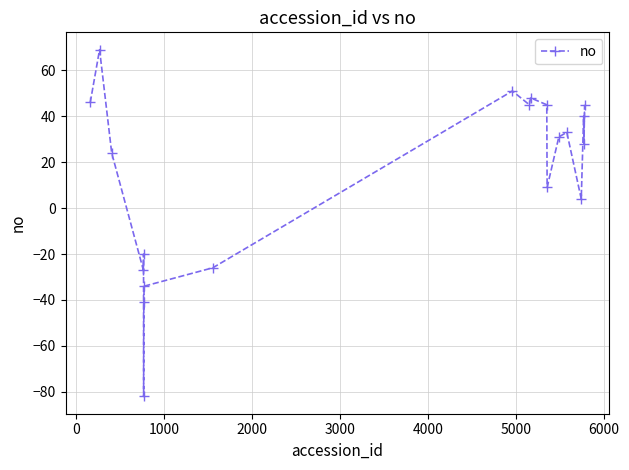

True or false: there are more than 1 points higher than both neighbors.

True